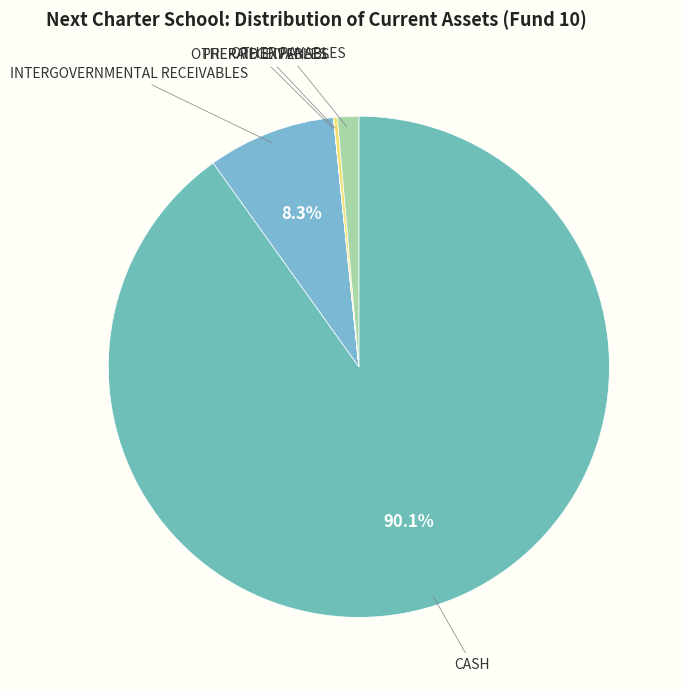

Is there a majority slice in this chart?

Yes